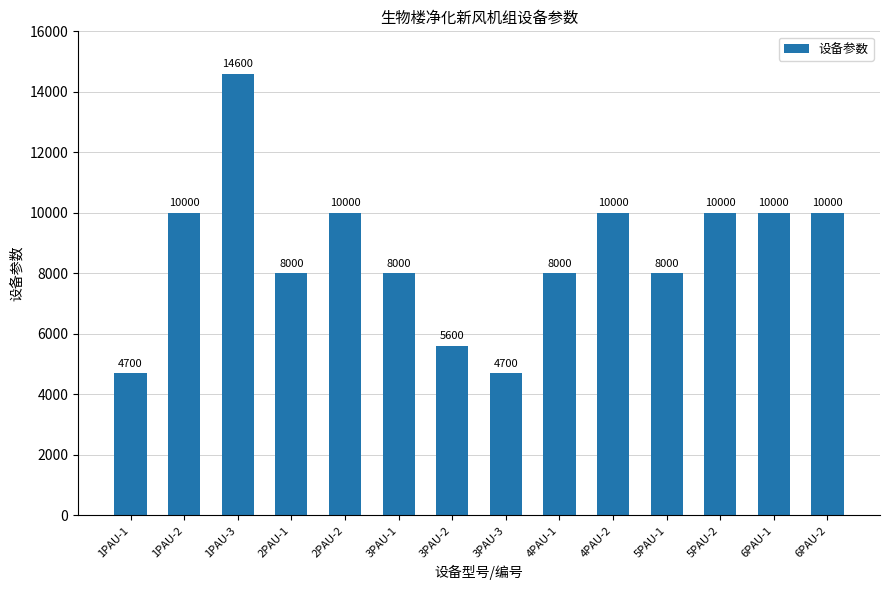

Approximately how many times larger is the value at 1PAU-3 compared to 4PAU-1?

1.8